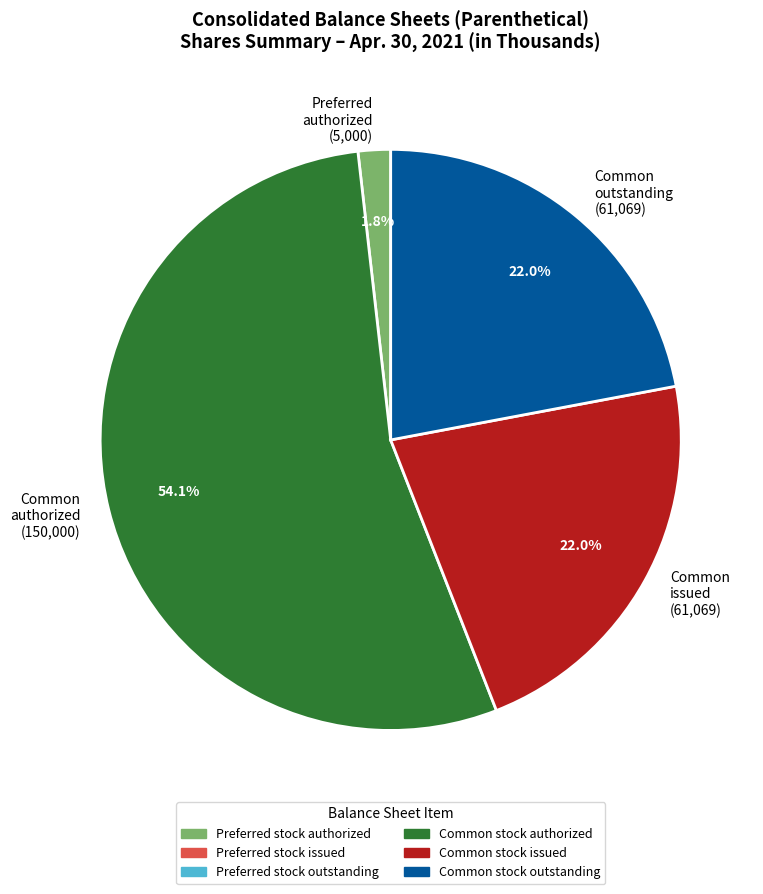

To the nearest percent, what is the difference between the largest and smallest slice percentages?

52%